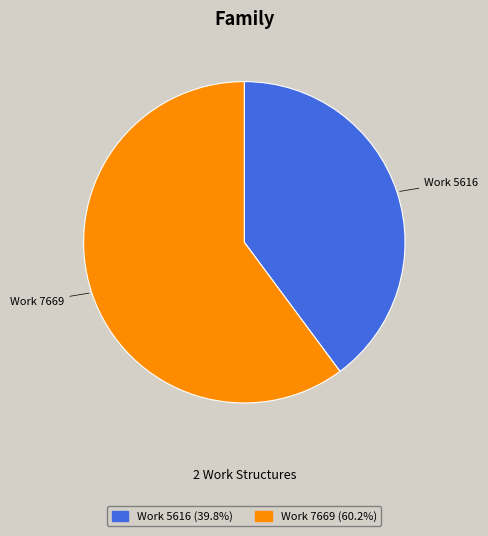

What is the majority slice?

Work 7669